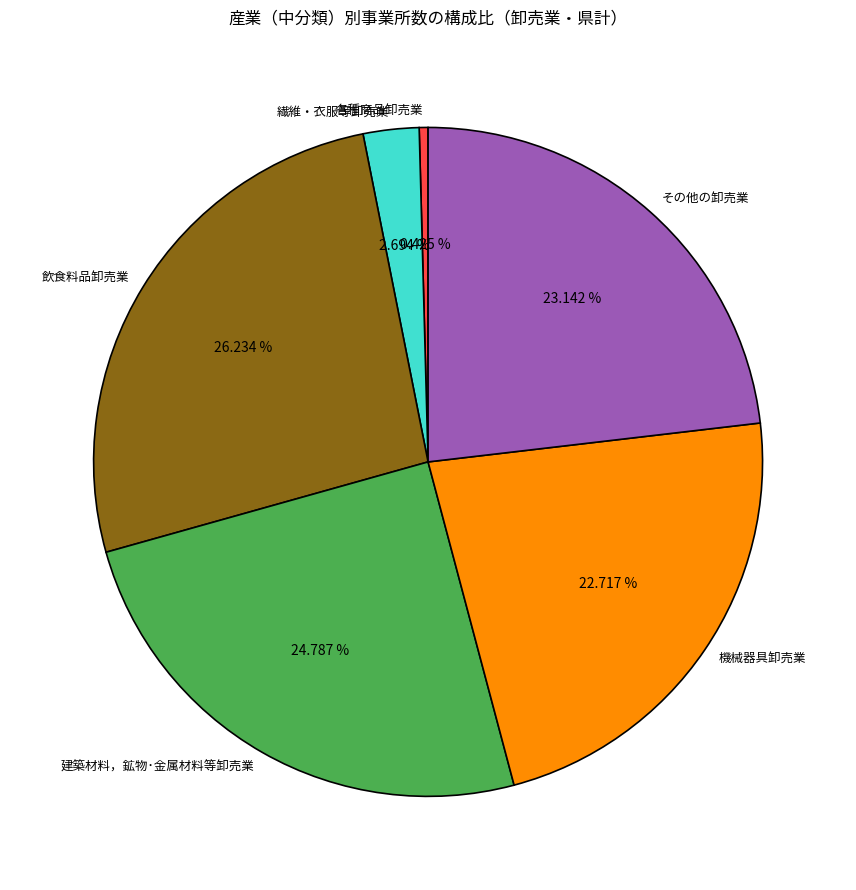

To the nearest percent, what is the difference between the largest and smallest slice percentages?

26%